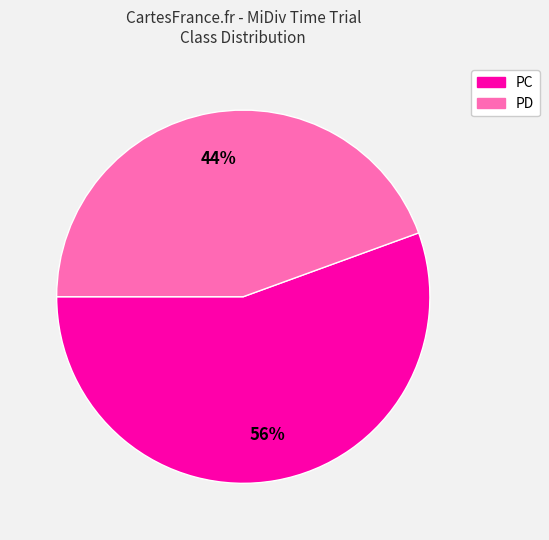

To the nearest percent, what is the combined percentage of PD and PC?

100%